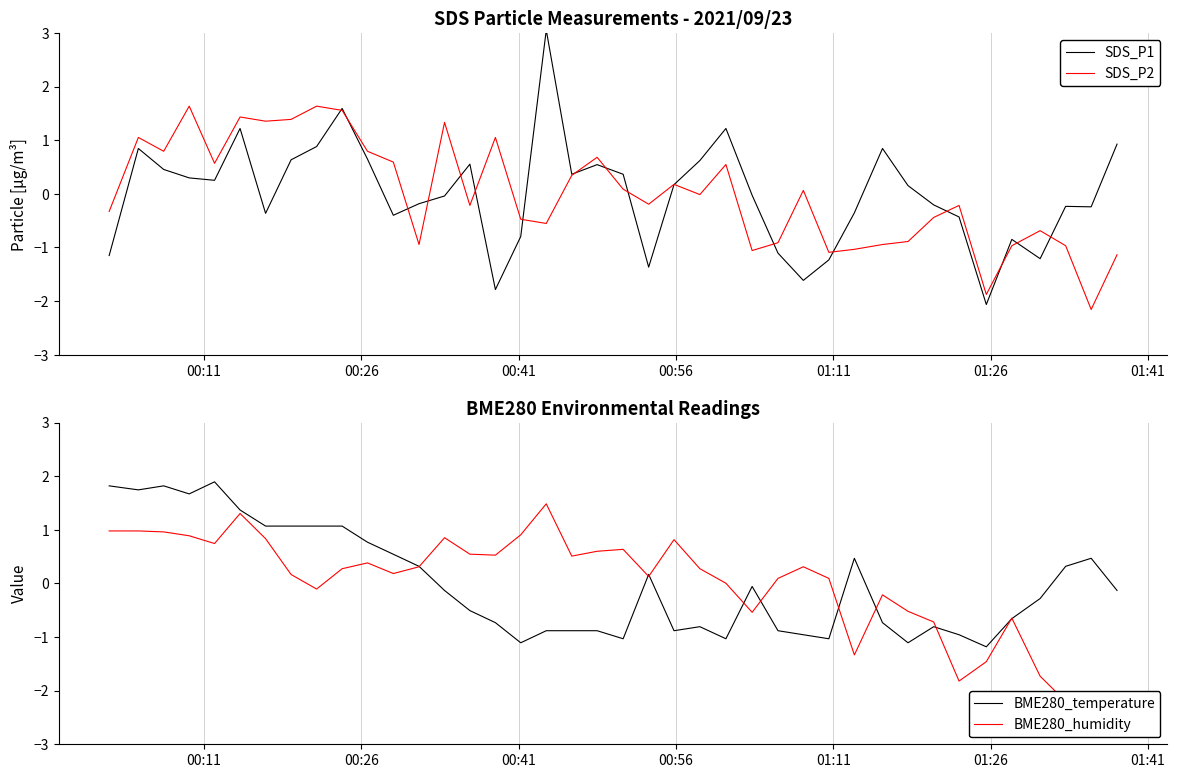

What is the highest value of the SDS_P2 series?

1.6